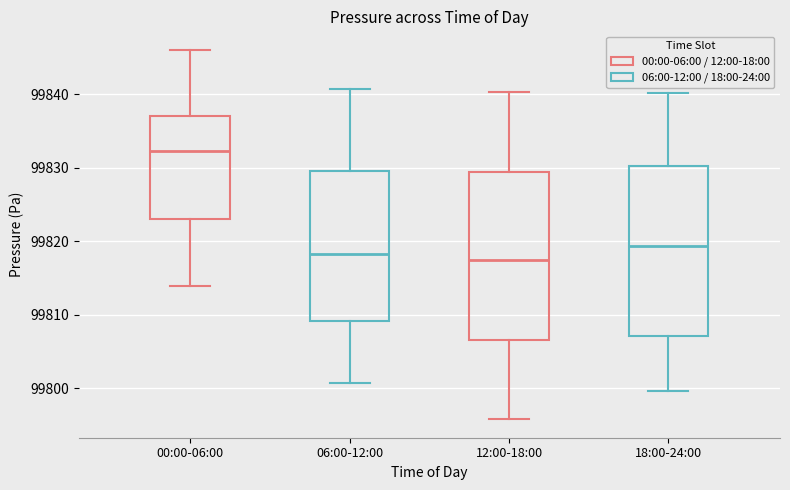

Reading left to right, transcribe this box plot: for each box, give where its median line is, the range the box spans, and where its two whiskers end, as read against the y-axis. The values are not printed on the chart, so give them approximately, as read against the axis.

00:00-06:00: median 99832, box 99823 to 99837, whiskers 99814 to 99846
06:00-12:00: median 99818, box 99809 to 99830, whiskers 99801 to 99841
12:00-18:00: median 99817, box 99807 to 99829, whiskers 99796 to 99840
18:00-24:00: median 99819, box 99807 to 99830, whiskers 99800 to 99840